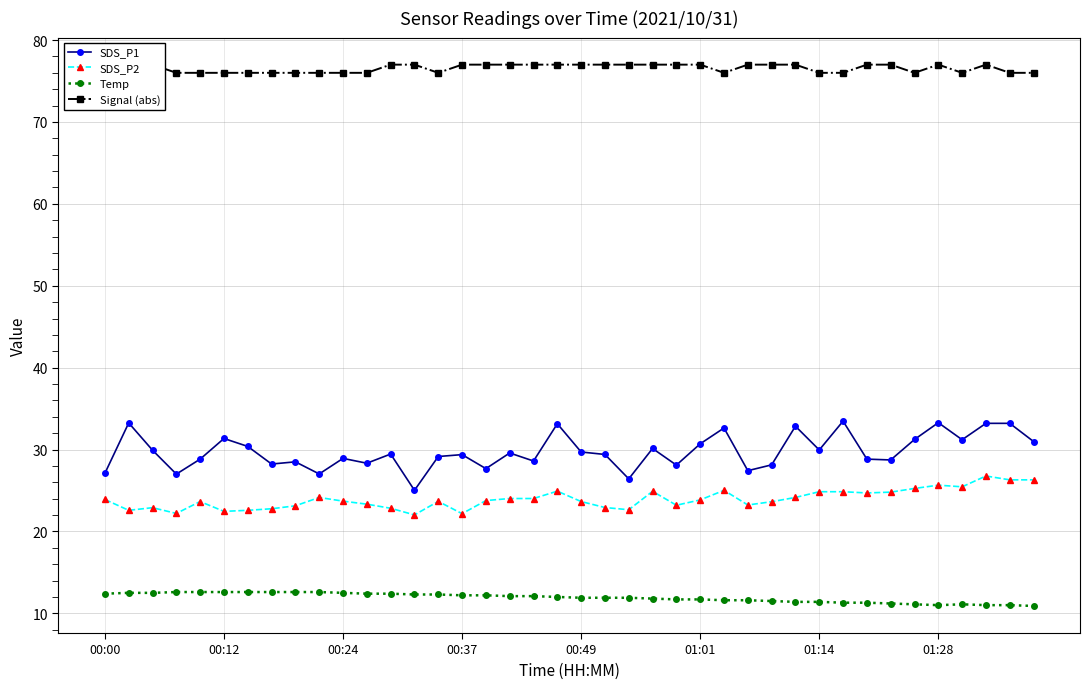

What is the difference between the maximum and minimum values in the SDS_P2 series?

4.8